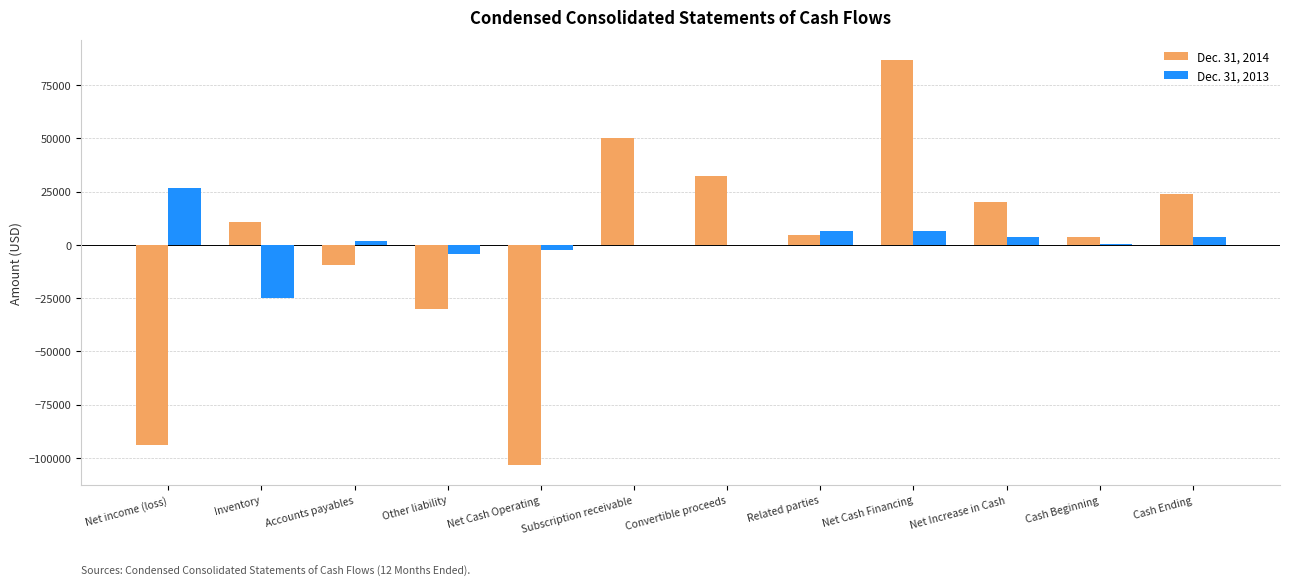

How many categories are shown in the chart?

12